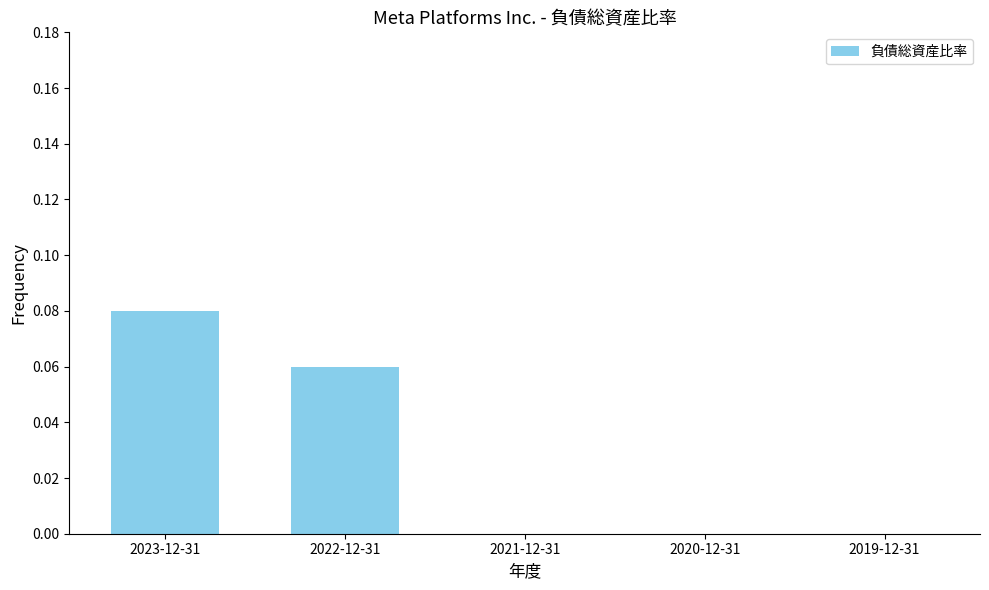

The chart shows a value of 0.0 at 2022-12-31. True or false?

False